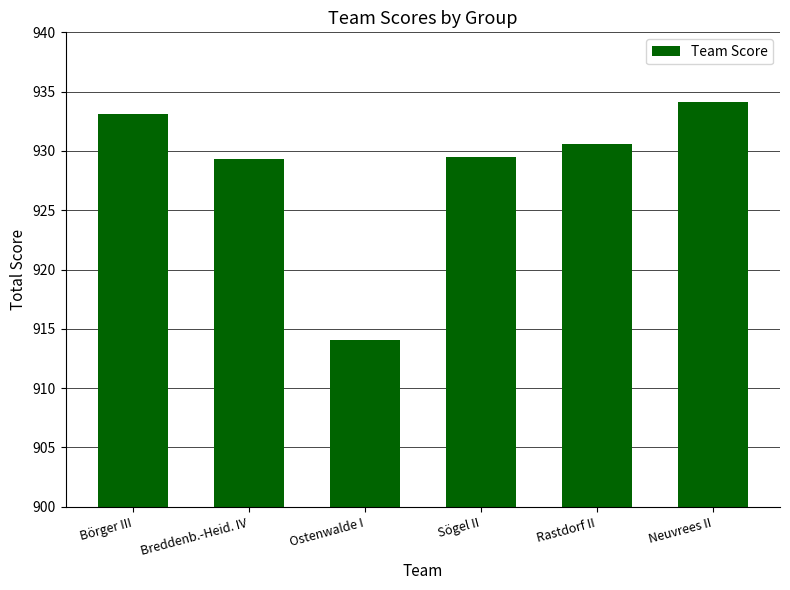

What is the approximate value at Ostenwalde I?

914.1